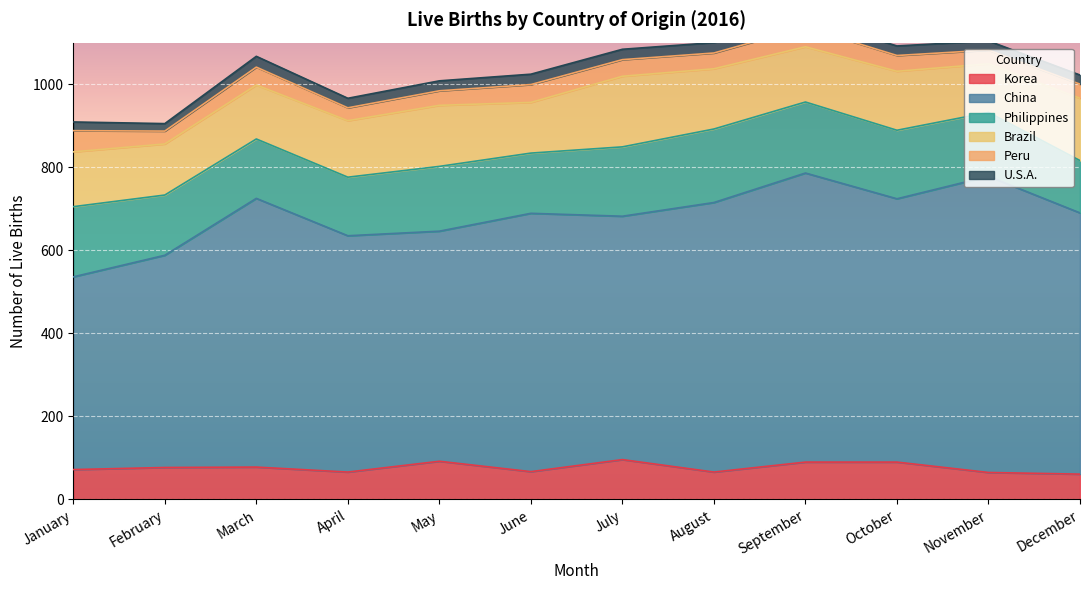

Rank the categories by Philippines value from lowest to highest.

December, April, March, February, June, November, May, October, July, January, September, August